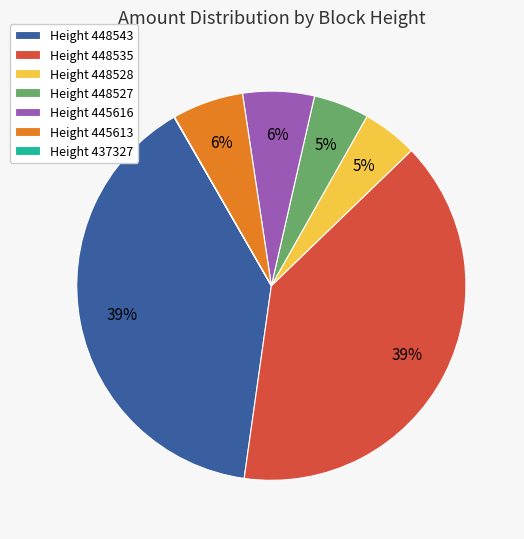

Does Height 445613 represent more than half of the total?

No